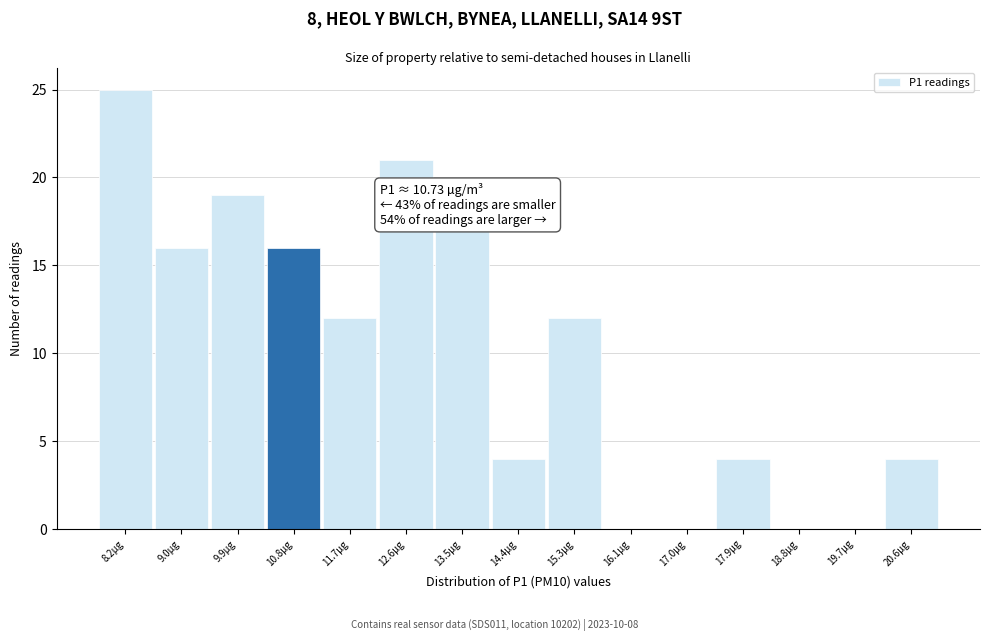

Over which range of the x-axis is the bar tallest?

7.7 to 8.6